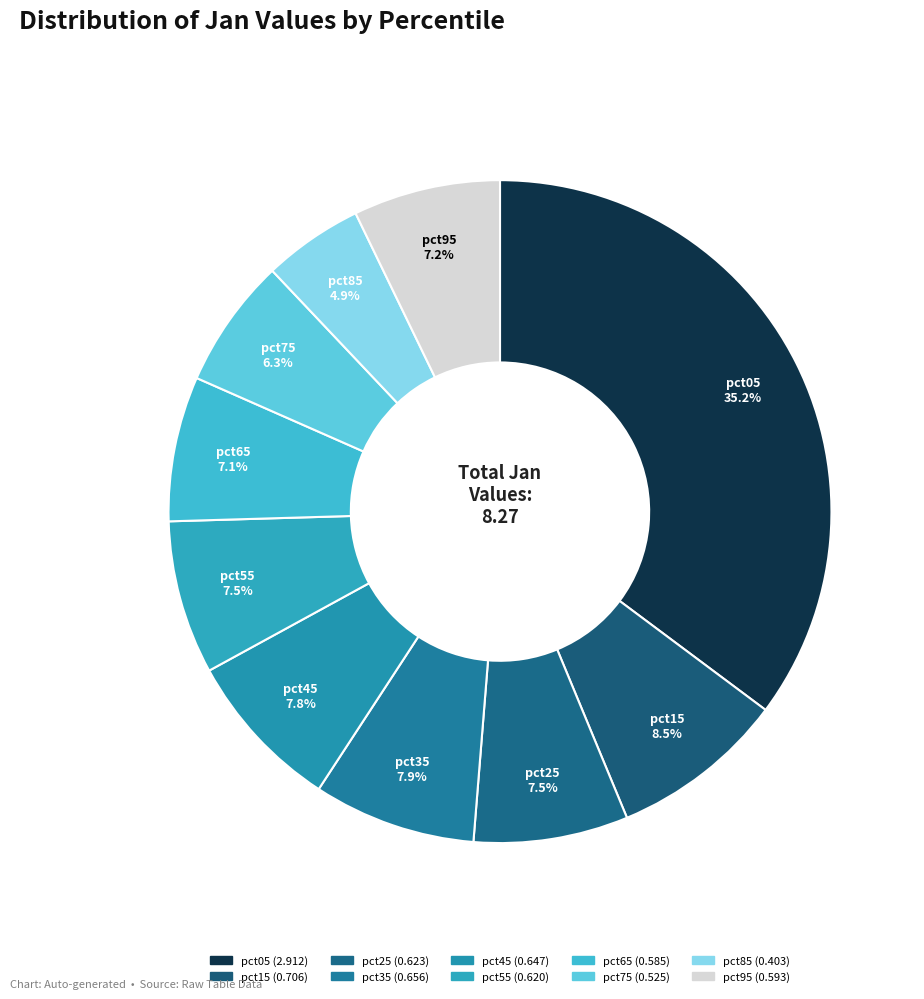

How many slices are in this pie chart?

10